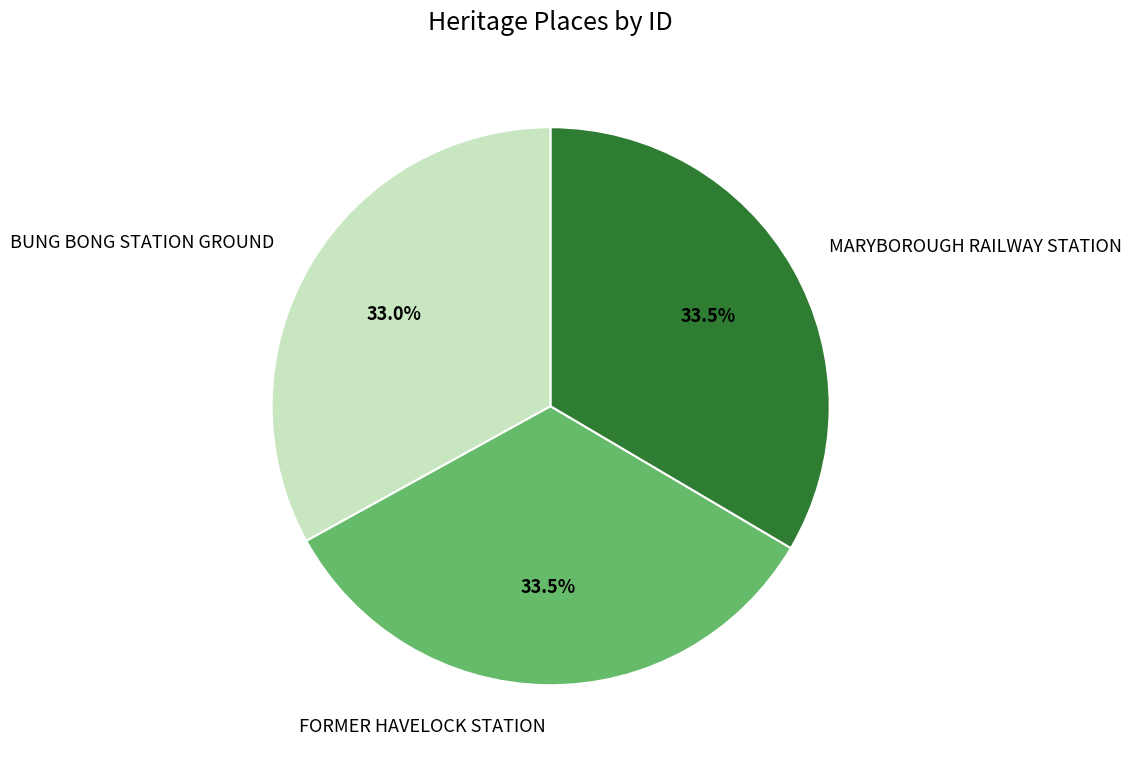

Does any single category account for the majority?

No